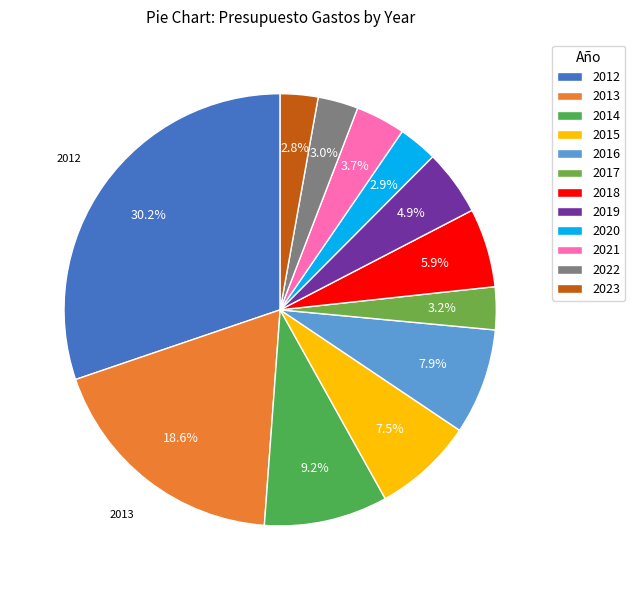

Which category has the biggest portion of the pie?

2012